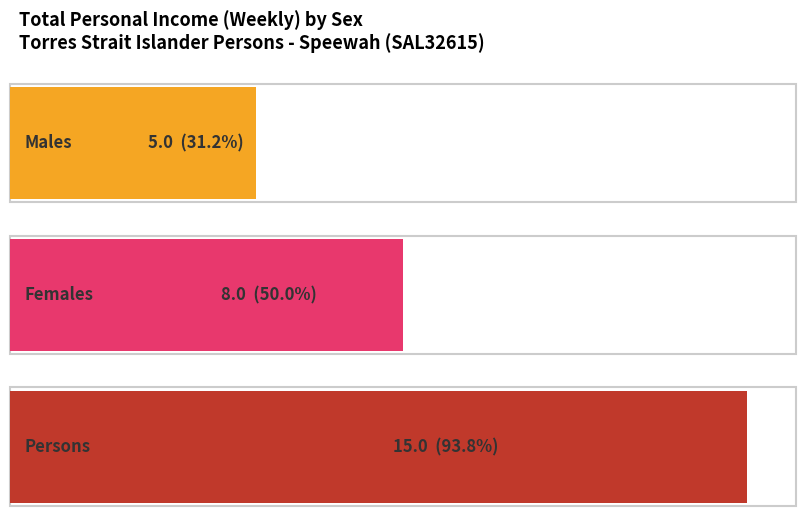

How many bars are there in each group?

3